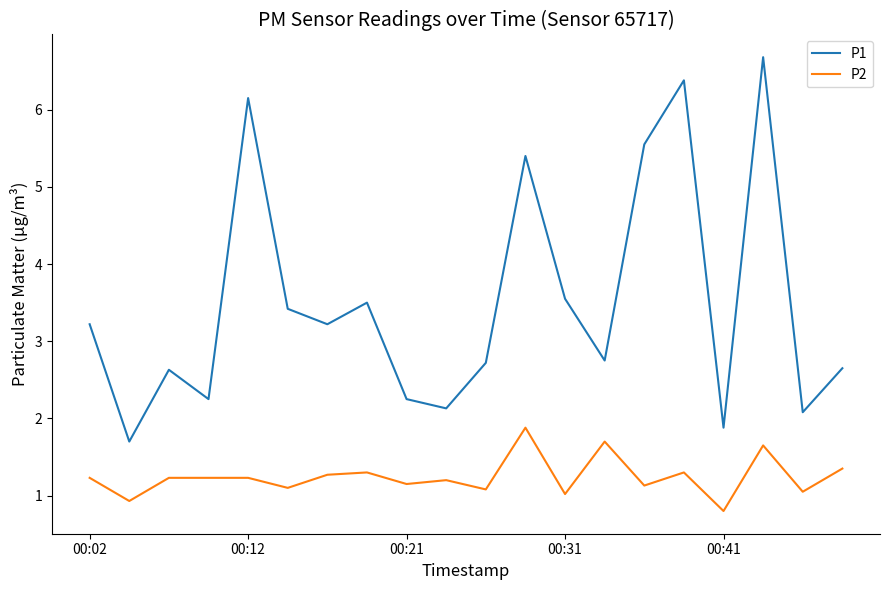

What is the maximum value shown in the chart?

6.7